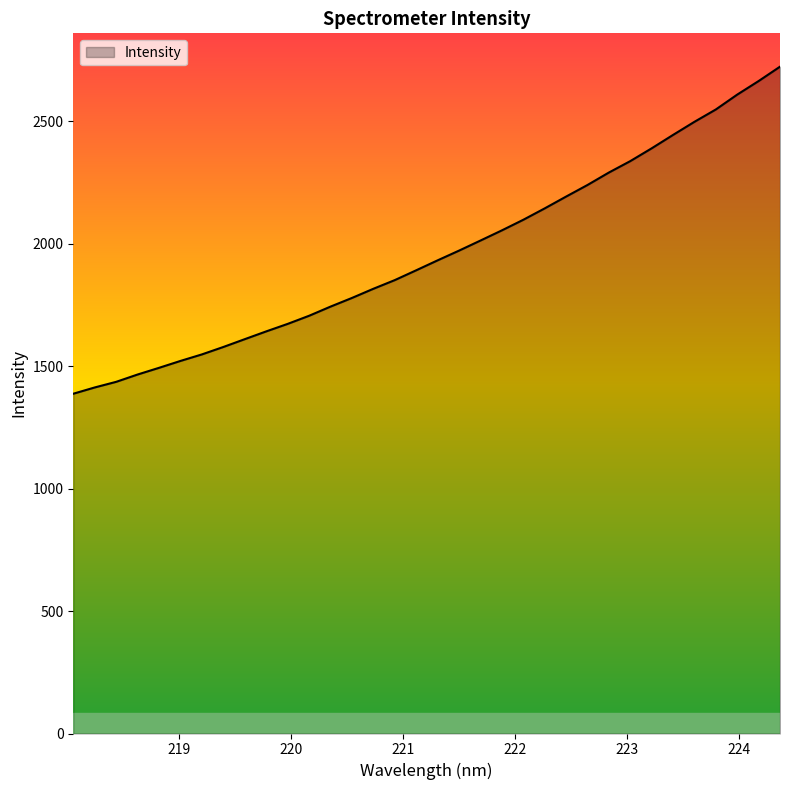

What is the greatest value displayed?

2723.7